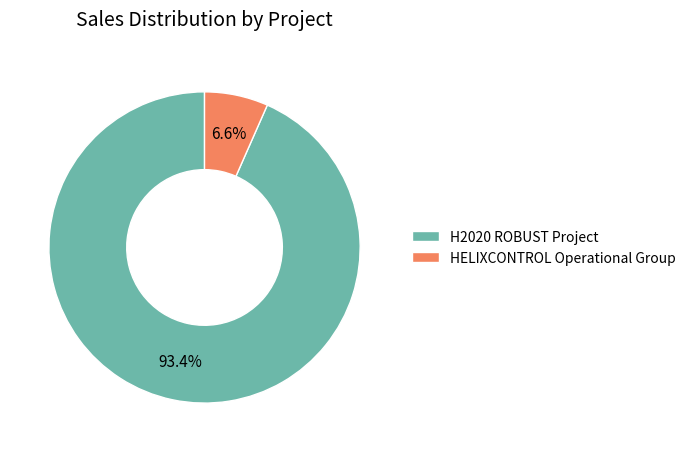

What percentage is the HELIXCONTROL Operational Group slice, to the nearest percent?

7%